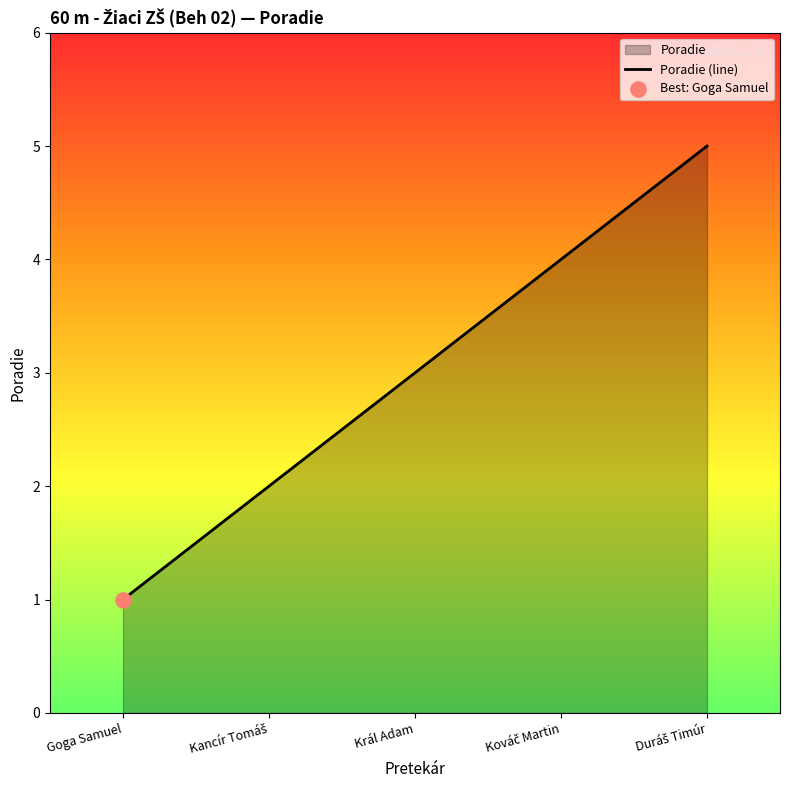

What is the change in value from Goga Samuel to Kancír Tomáš?

+1